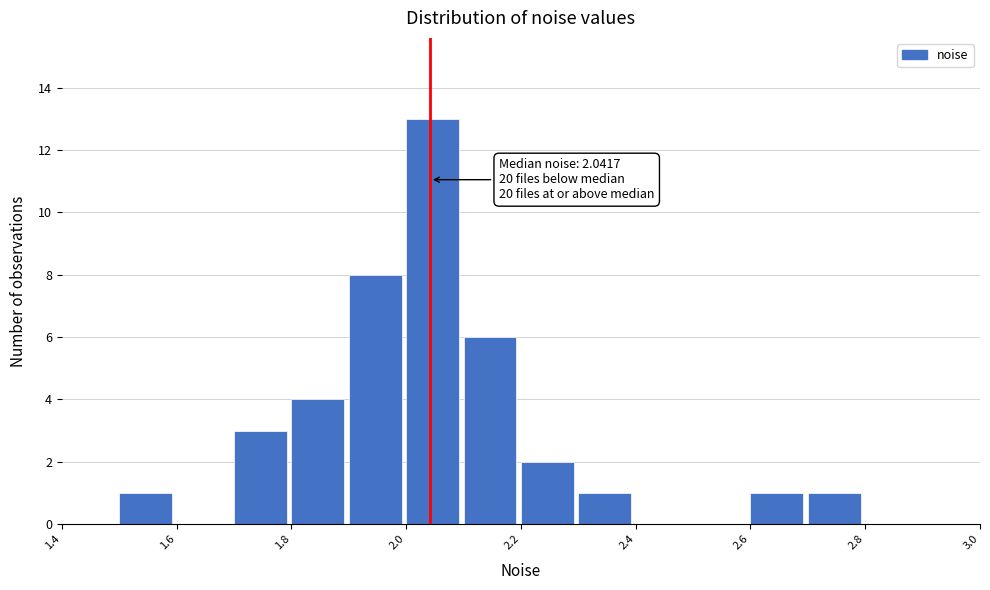

Over which range of the x-axis is the bar tallest?

2.0 to 2.1